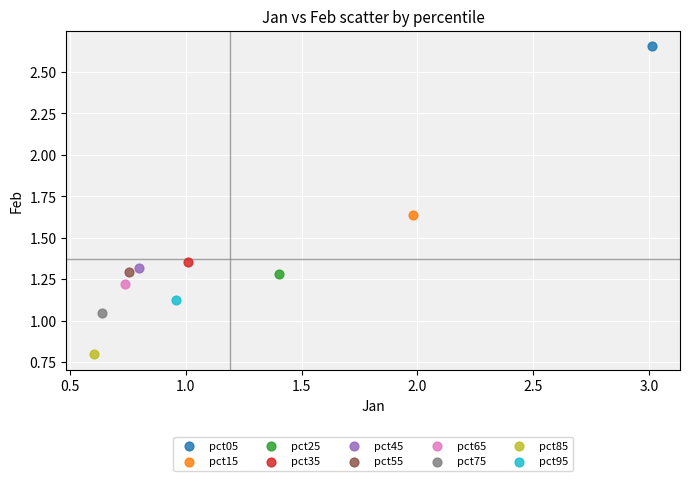

Which series contains the lowest Y value?

pct85